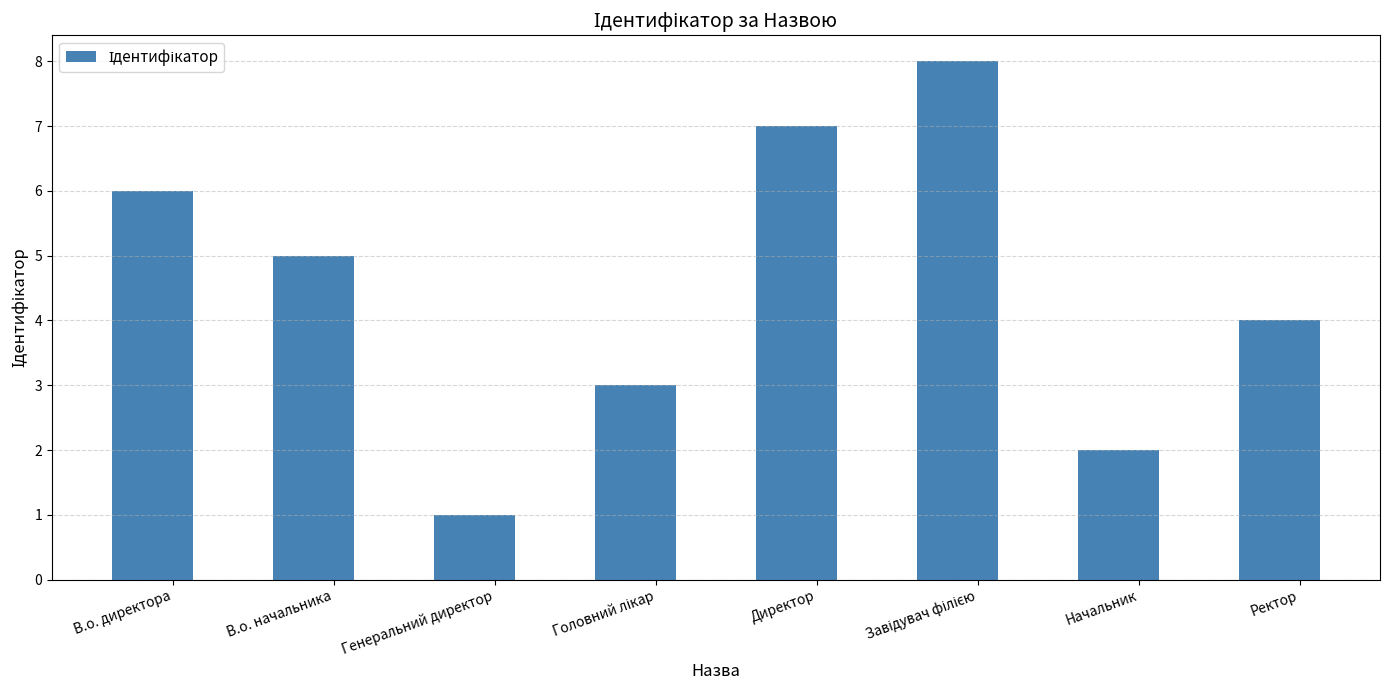

How many data points are less than 5?

4